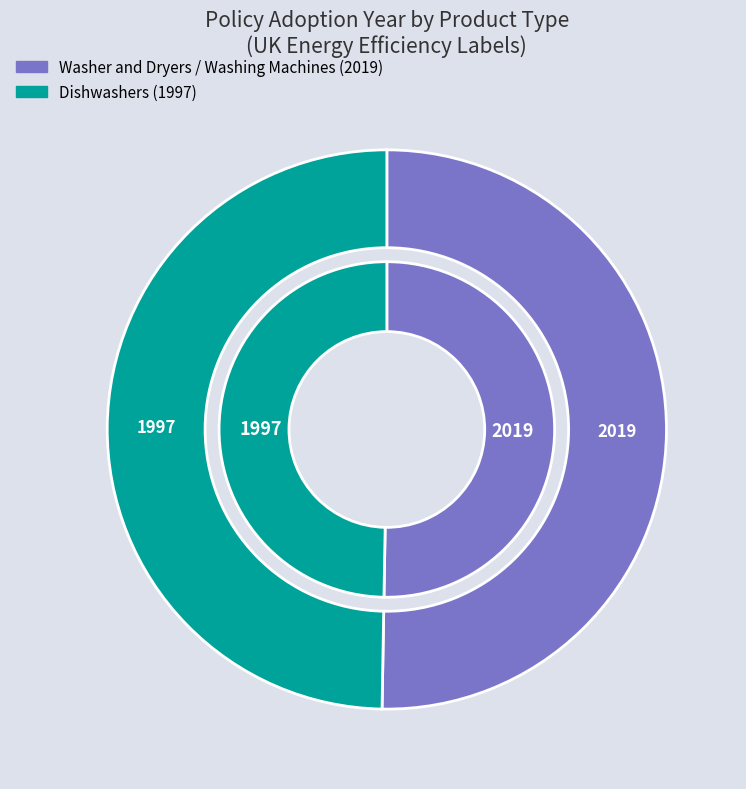

Rank the categories by value from highest to lowest.

Washer and Dryers / Washing Machines (2019), Dishwashers (1997)